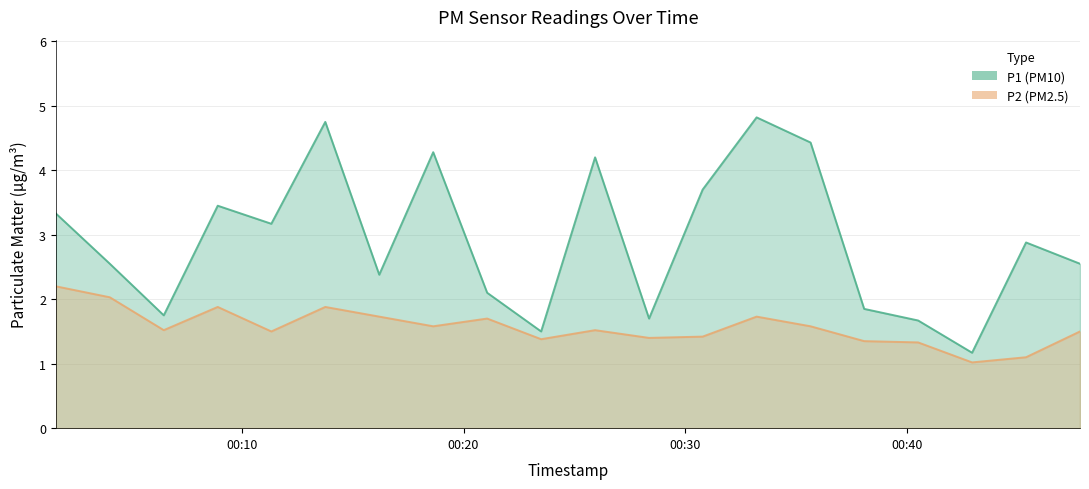

Reading left to right, transcribe all the data shown in this chart.

P1: 2023-05-10T00:01:37=3.3	2023-05-10T00:04:03=2.5	2023-05-10T00:06:29=1.8	2023-05-10T00:08:55=3.5	2023-05-10T00:11:20=3.2	2023-05-10T00:13:46=4.8	2023-05-10T00:16:12=2.4	2023-05-10T00:18:38=4.3	2023-05-10T00:21:04=2.1	2023-05-10T00:23:30=1.5	2023-05-10T00:25:56=4.2	2023-05-10T00:28:22=1.7	2023-05-10T00:30:47=3.7	2023-05-10T00:33:13=4.8	2023-05-10T00:35:39=4.4	2023-05-10T00:38:04=1.9	2023-05-10T00:40:30=1.7	2023-05-10T00:42:56=1.2	2023-05-10T00:45:22=2.9	2023-05-10T00:47:48=2.5
P2: 2023-05-10T00:01:37=2.2	2023-05-10T00:04:03=2.0	2023-05-10T00:06:29=1.5	2023-05-10T00:08:55=1.9	2023-05-10T00:11:20=1.5	2023-05-10T00:13:46=1.9	2023-05-10T00:16:12=1.7	2023-05-10T00:18:38=1.6	2023-05-10T00:21:04=1.7	2023-05-10T00:23:30=1.4	2023-05-10T00:25:56=1.5	2023-05-10T00:28:22=1.4	2023-05-10T00:30:47=1.4	2023-05-10T00:33:13=1.7	2023-05-10T00:35:39=1.6	2023-05-10T00:38:04=1.4	2023-05-10T00:40:30=1.3	2023-05-10T00:42:56=1.0	2023-05-10T00:45:22=1.1	2023-05-10T00:47:48=1.5